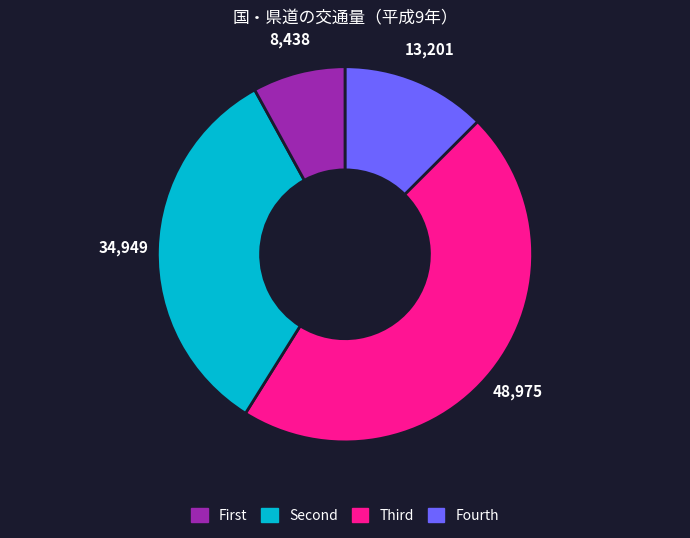

Is there any slice that represents more than half of the pie?

No